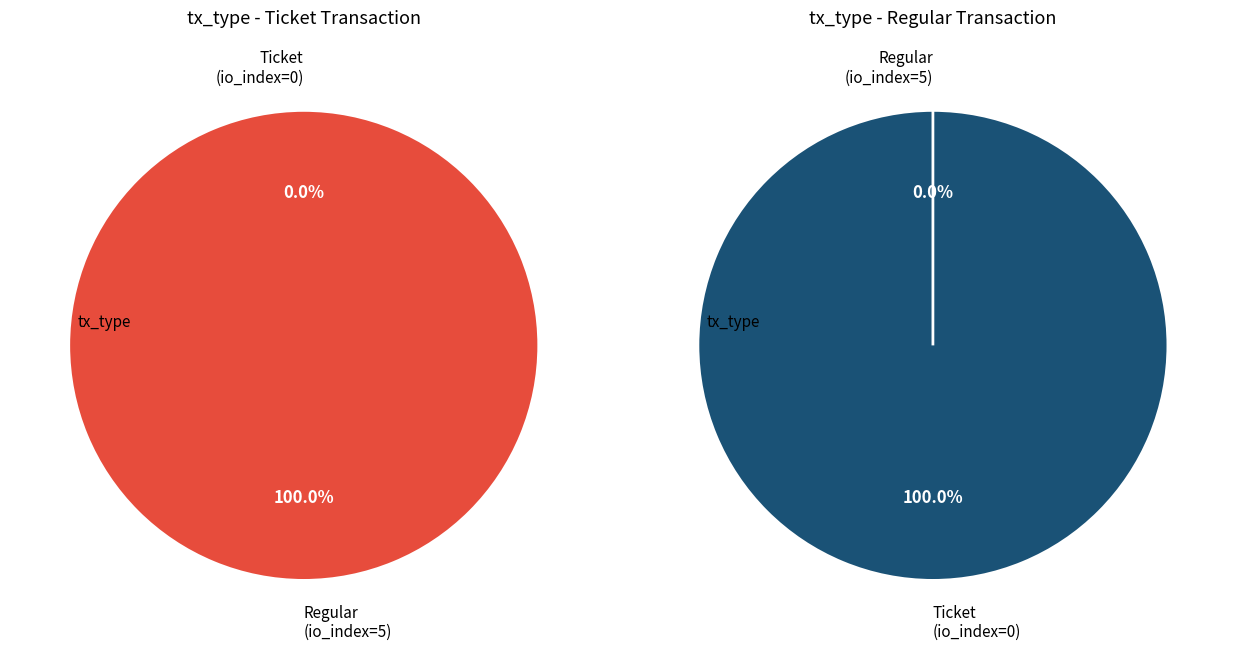

Does any single category account for the majority?

Yes